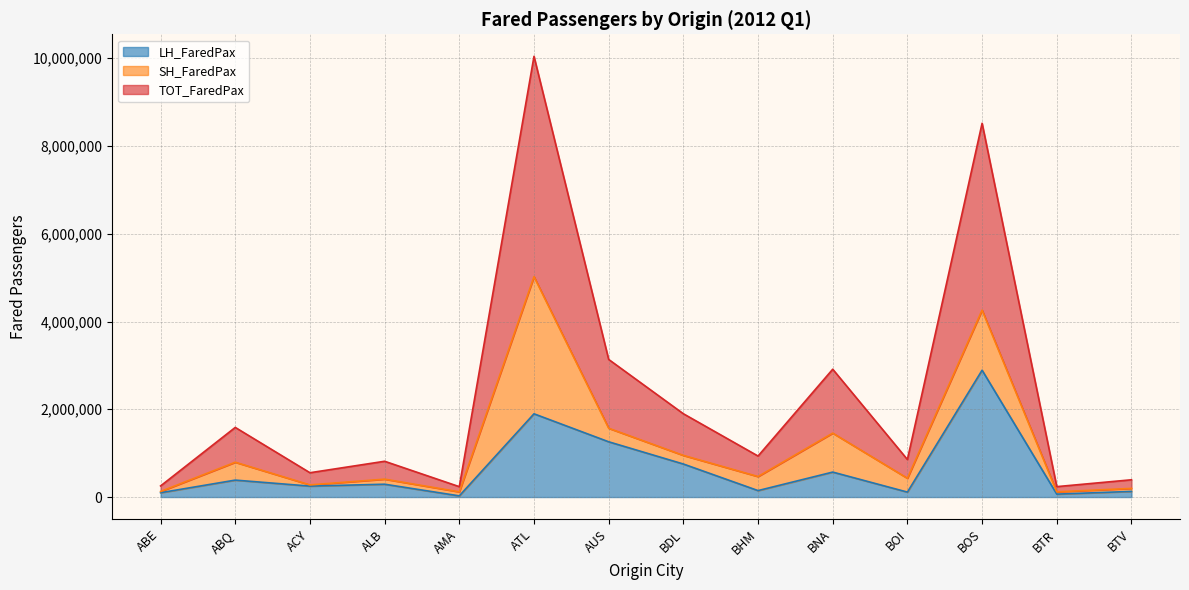

Which category has the lowest value in the LH_FaredPax series?

AMA